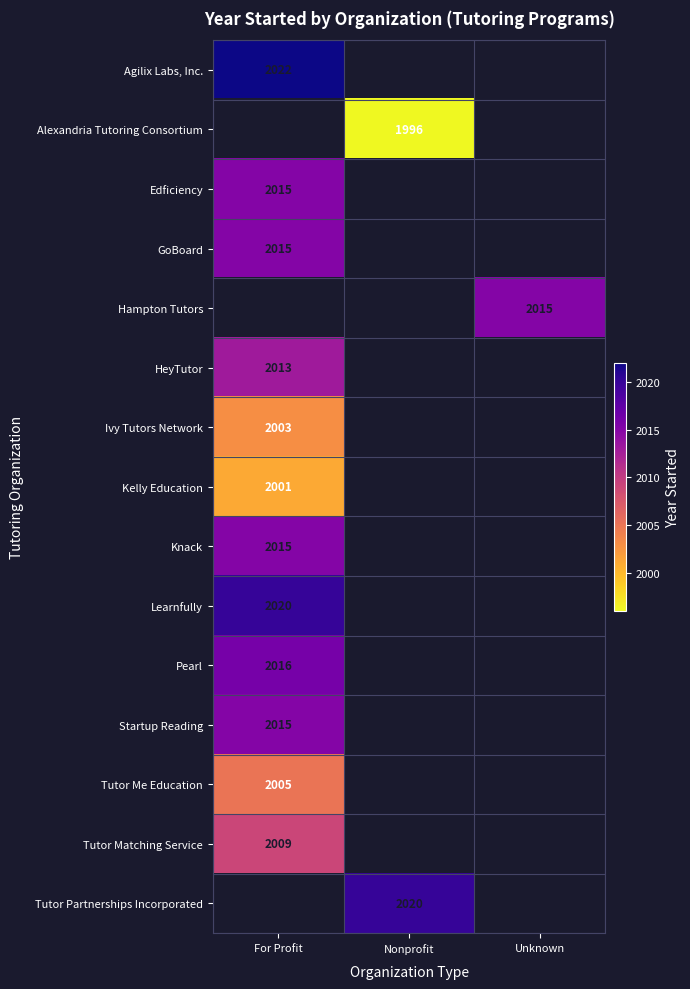

Is it true that Learnfully equals 820 at For Profit?

False